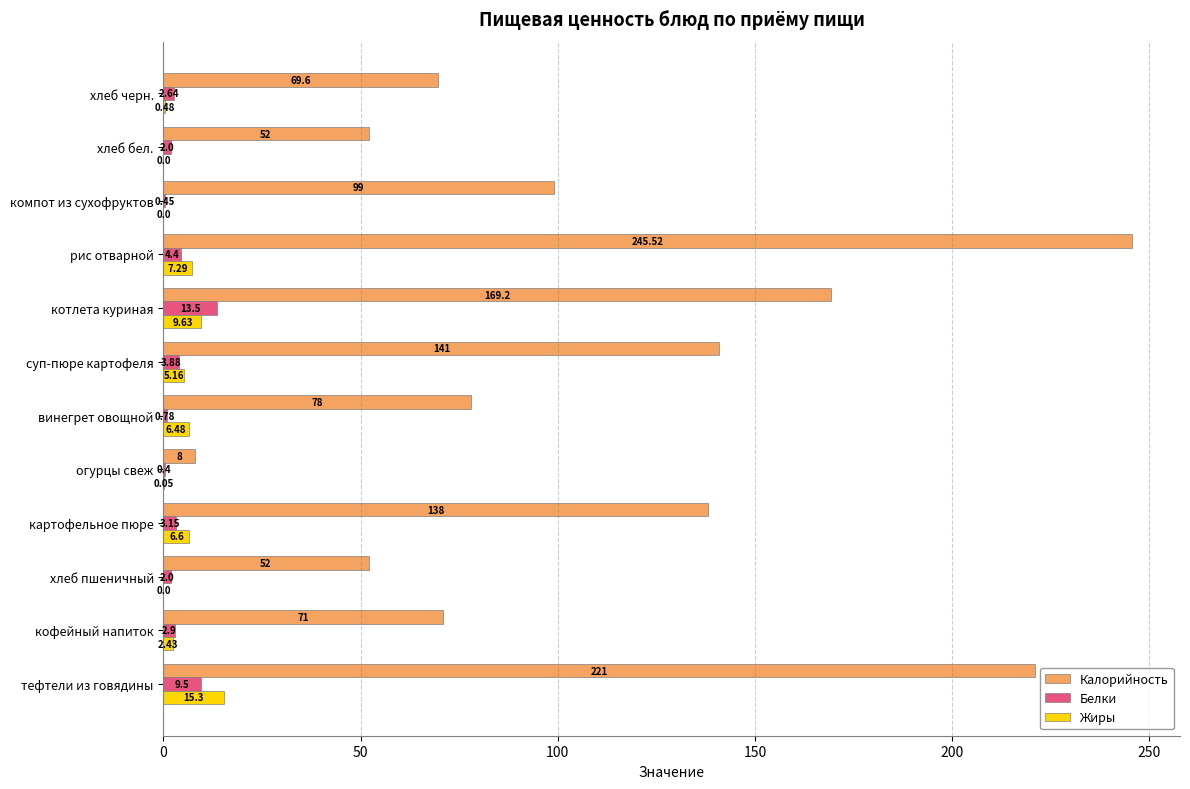

Between тефтели из говядины and хлеб черн., which series saw the biggest shift?

Калорийность